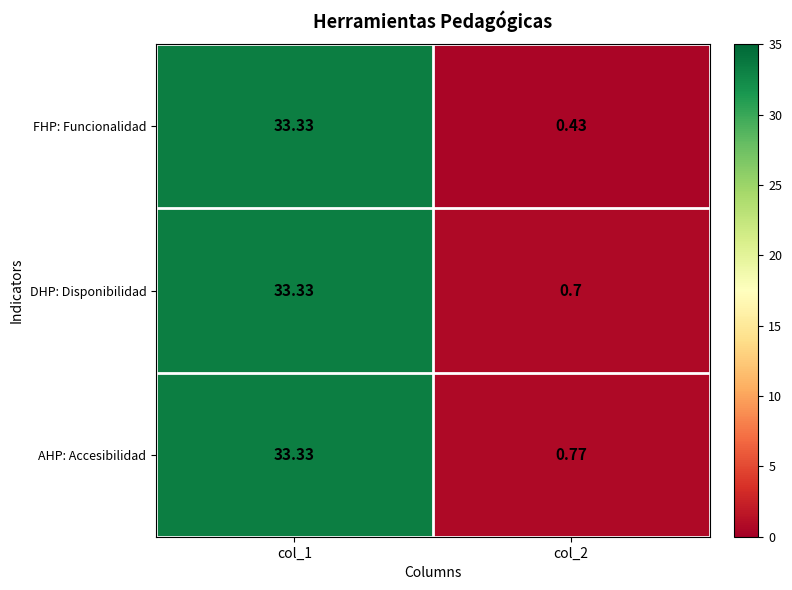

How many series are shown in this chart?

3